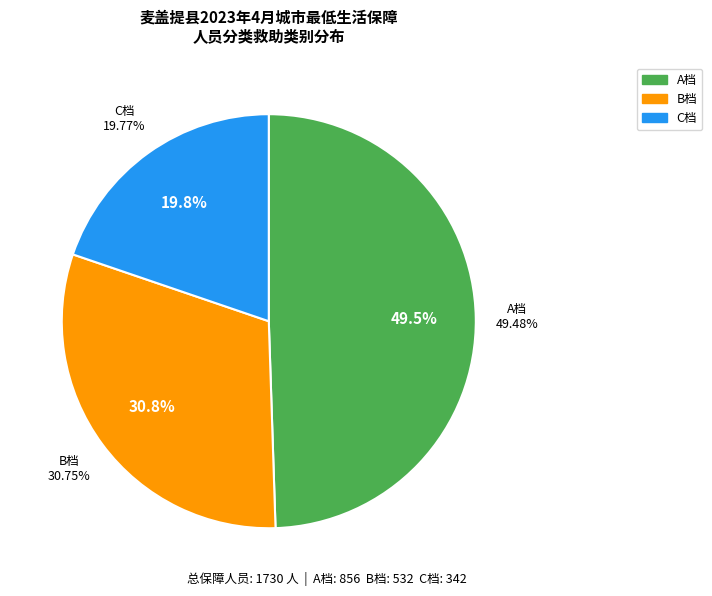

Count the number of slices in the pie.

3